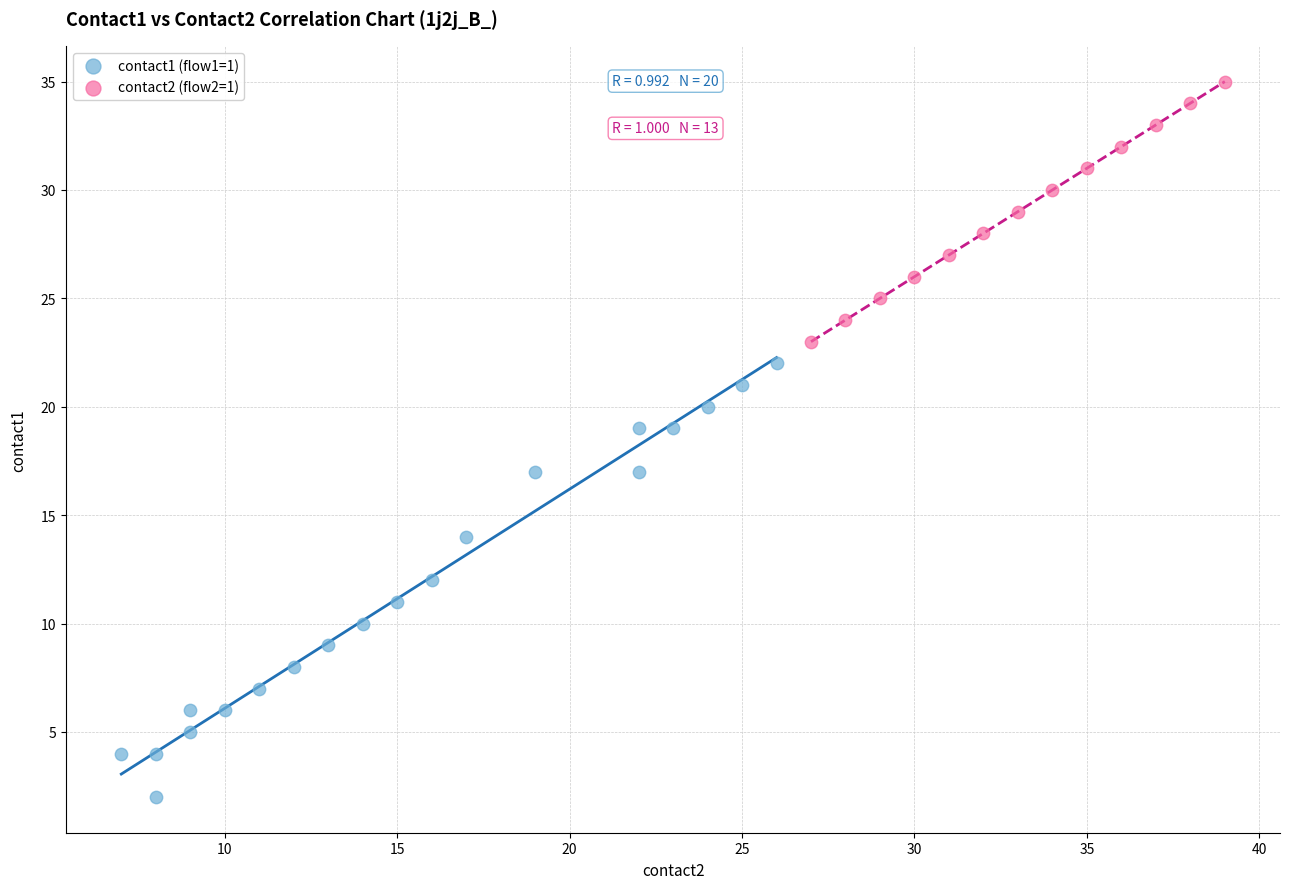

What are all the series names shown in the legend?

contact1 (flow1=1), contact2 (flow2=1)